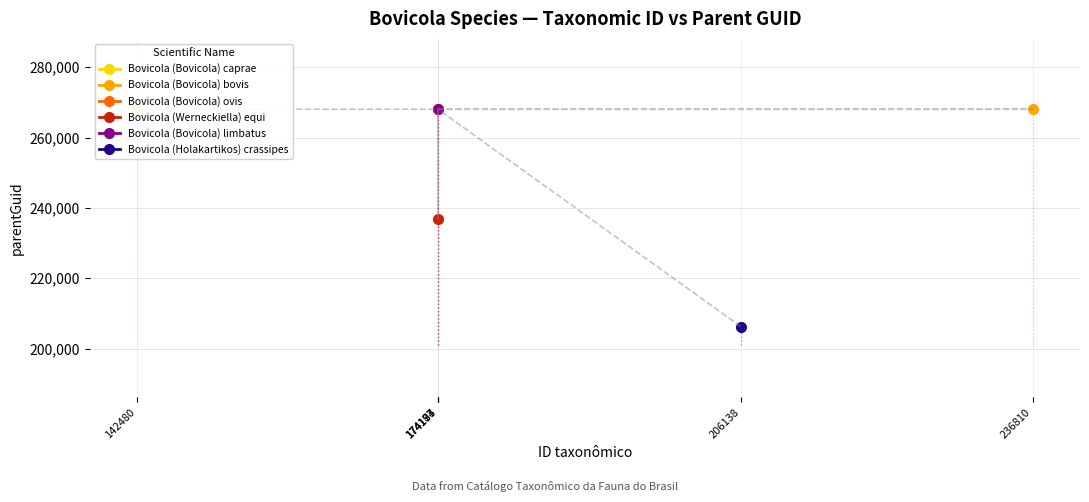

True or false: the data shows 481556 at 174194.

False